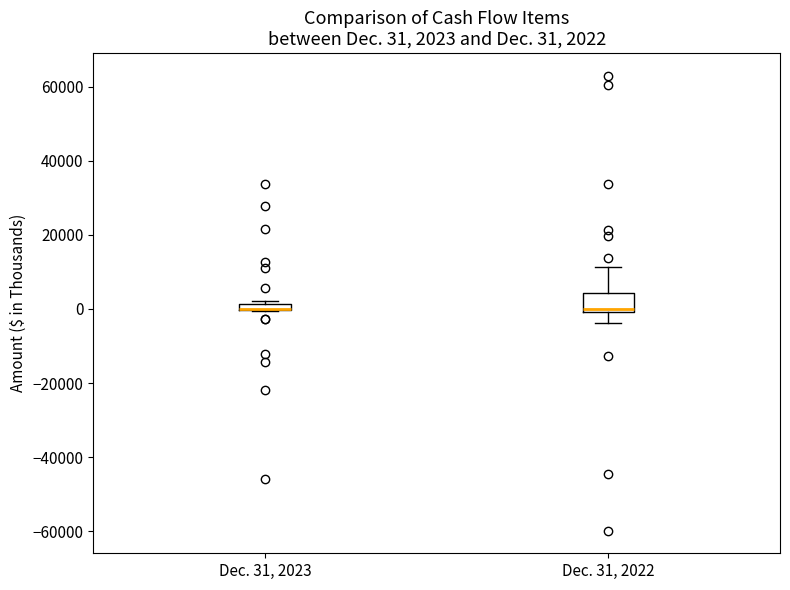

Which box is the tallest, from its lower edge to its upper edge?

Dec. 31, 2022